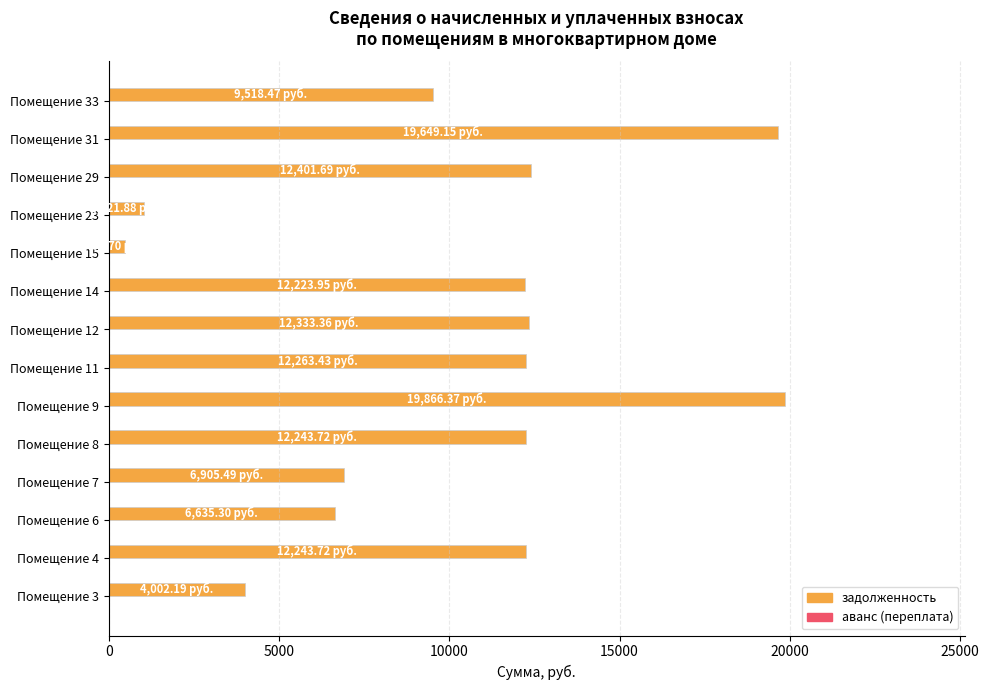

What is the sum of all values?

141778.4